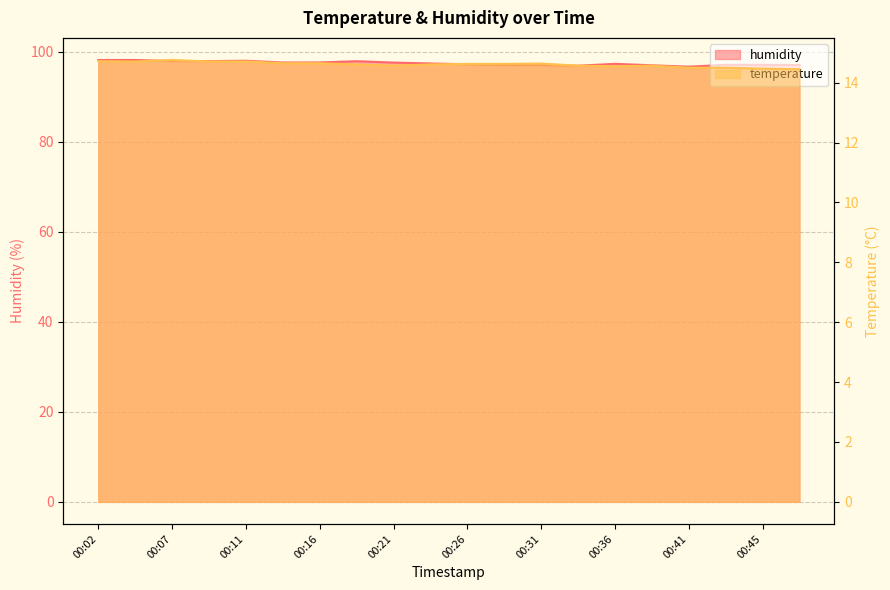

Where is temperature nearest to the value 14?

00:48